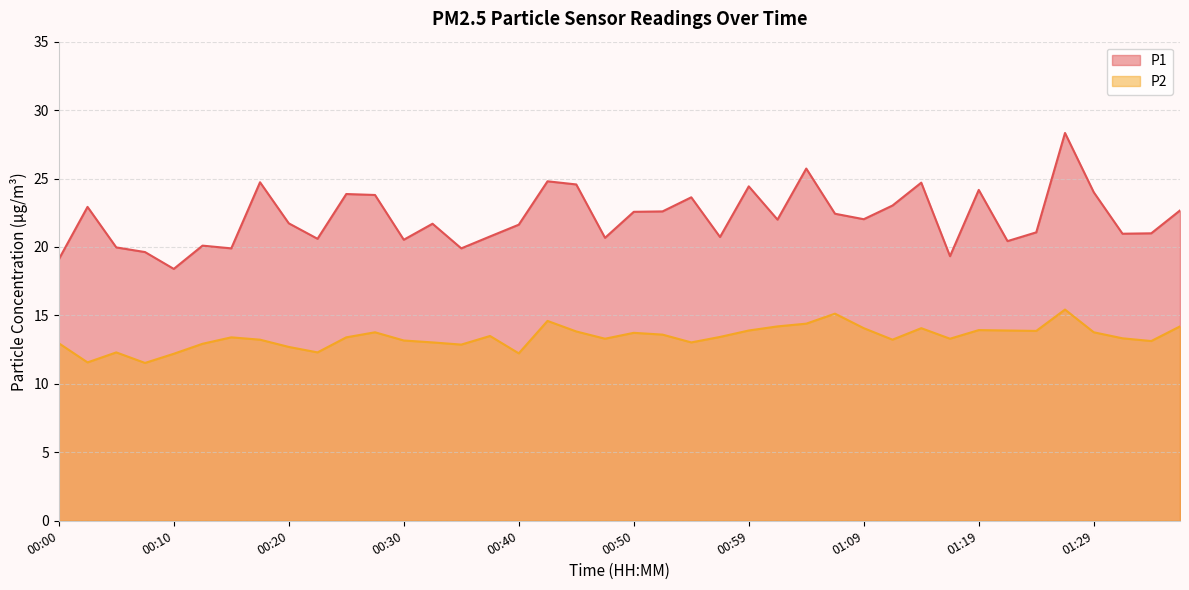

What are all the series names shown in the legend?

P1, P2